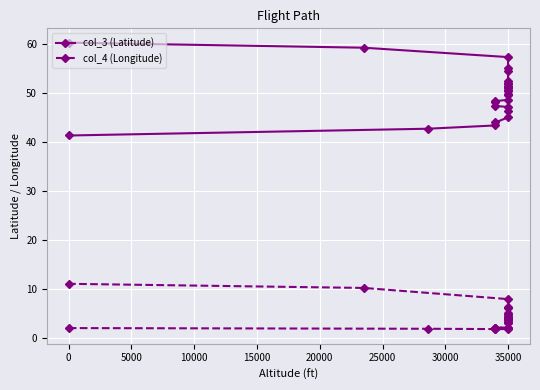

True or false: col_4 (Longitude) and col_3 (Latitude) cross at least once.

False